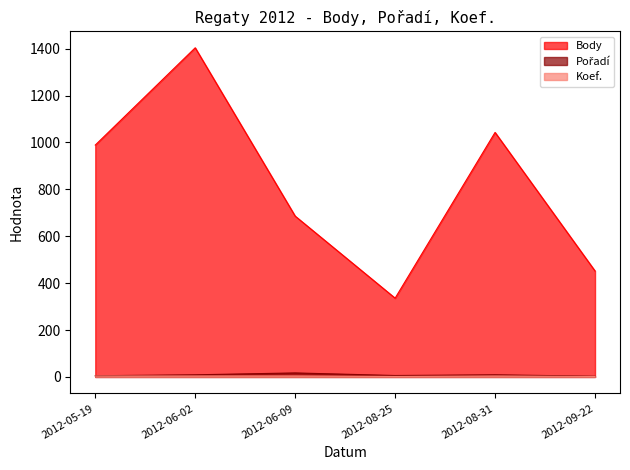

Does the chart display data point markers on the line(s)?

No